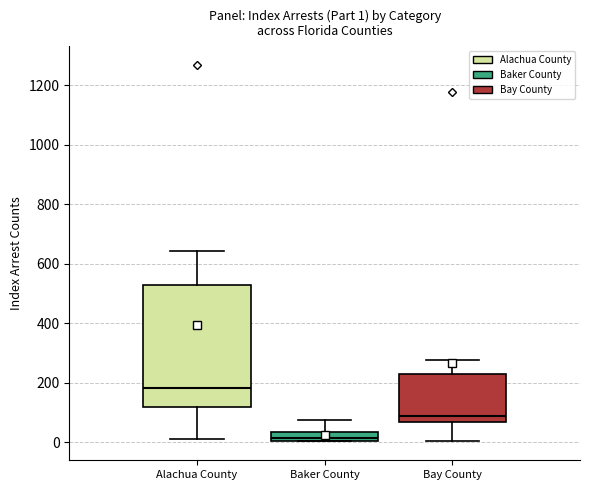

Which box's median line is the lowest?

Baker County